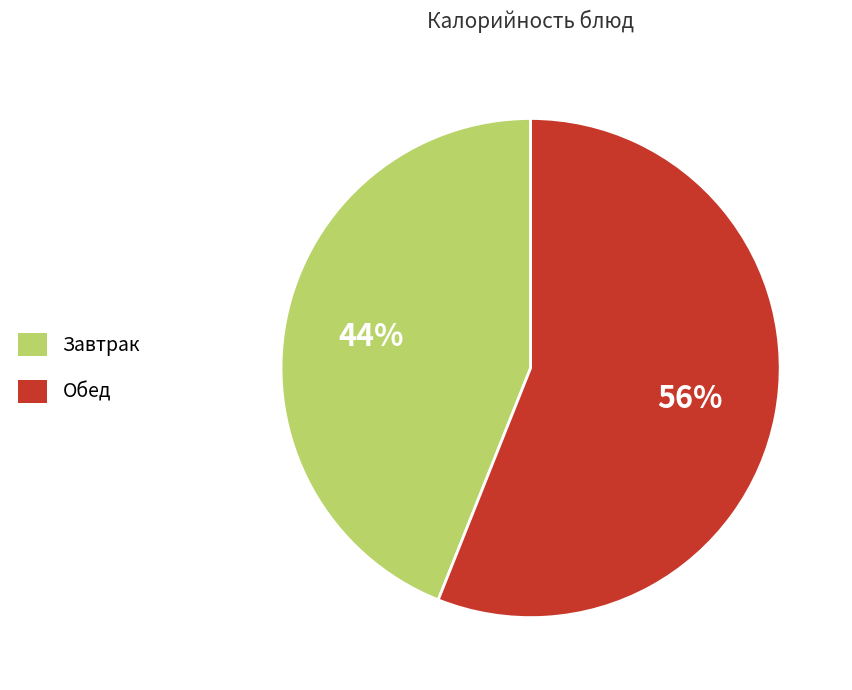

What is the ratio of the value at Завтрак to the value at Обед?

0.8